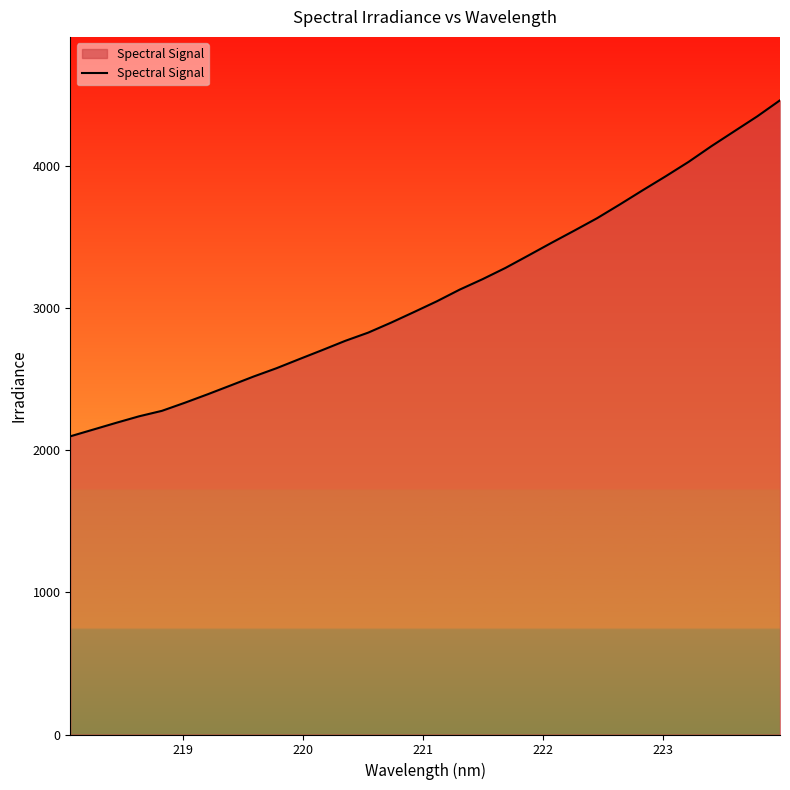

What is the difference between the maximum and minimum values?

2365.1